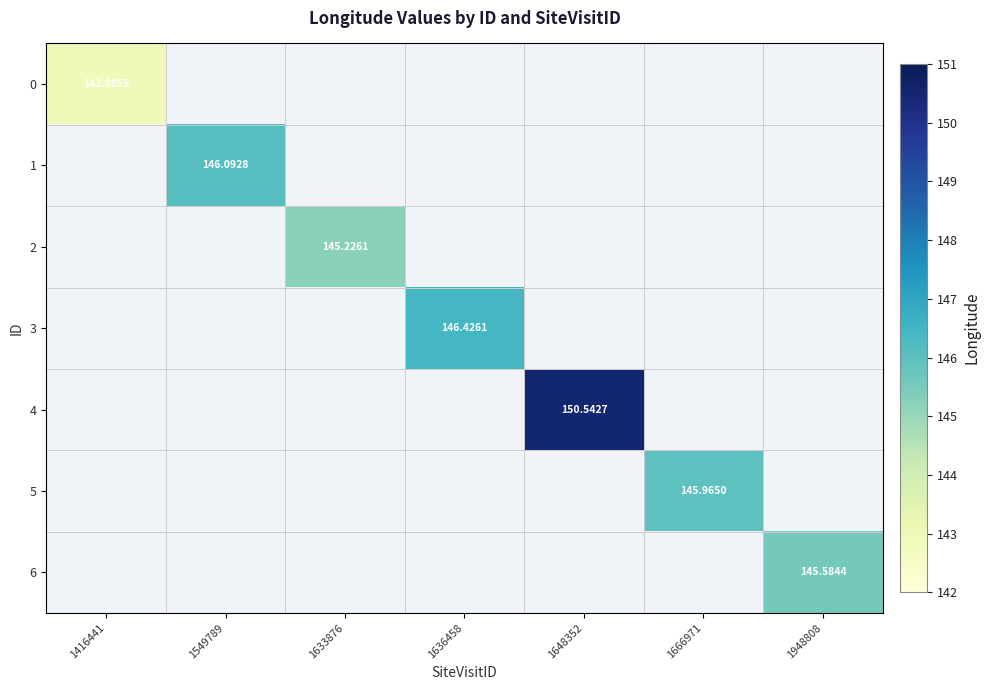

Which category has the lowest value in the 0 series?

1416441